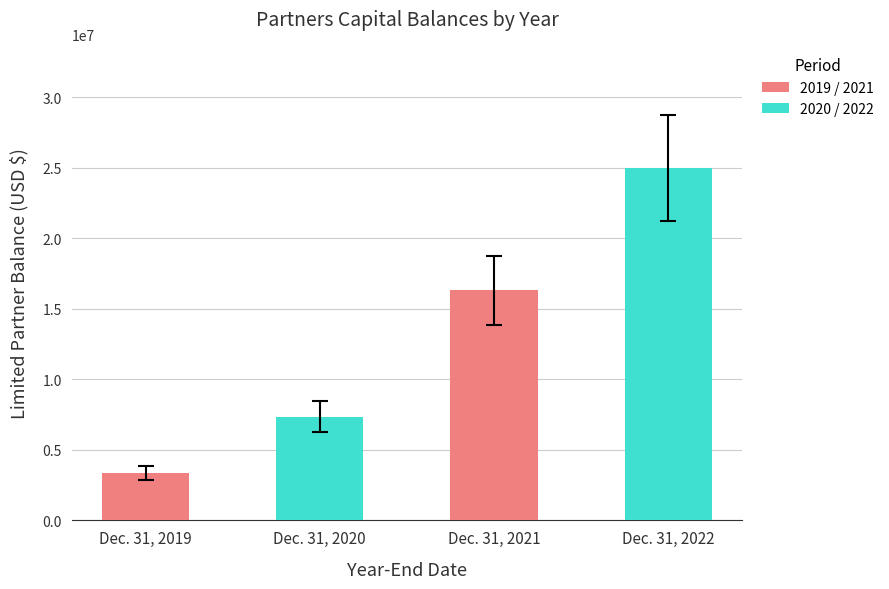

True or false: the data shows 24991934 at Dec. 31, 2022.

True